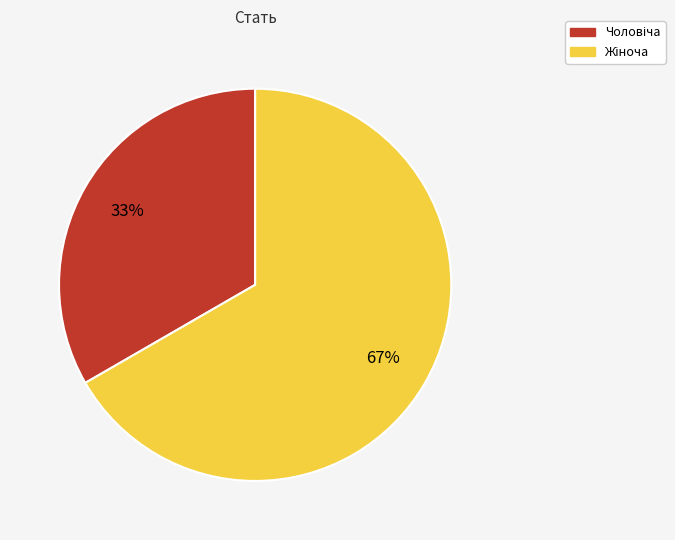

To the nearest percent, what is the average slice percentage?

50%